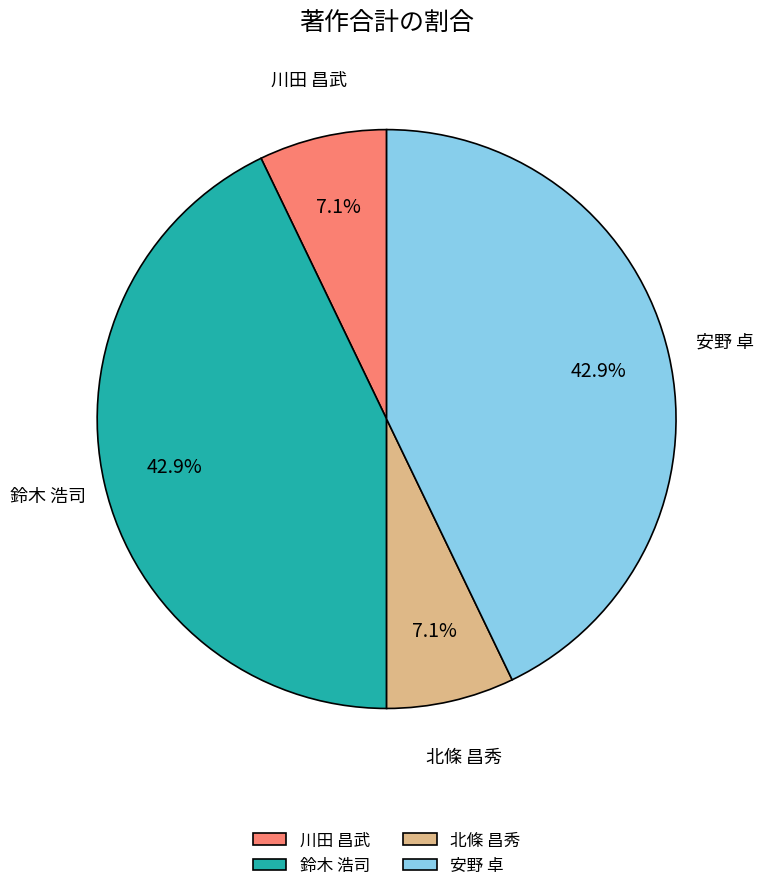

Approximately how many times larger is the value at 北條 昌秀 compared to 安野 卓?

0.2